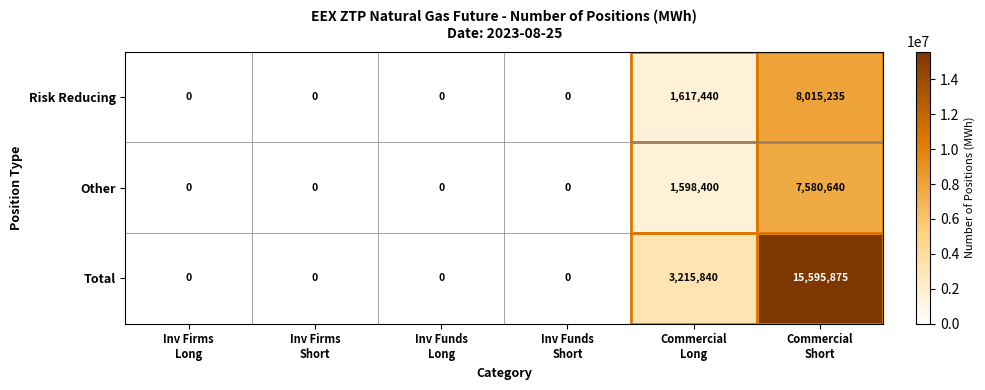

At Commercial
Short, list the series in order from smallest to largest.

Other, Risk Reducing, Total